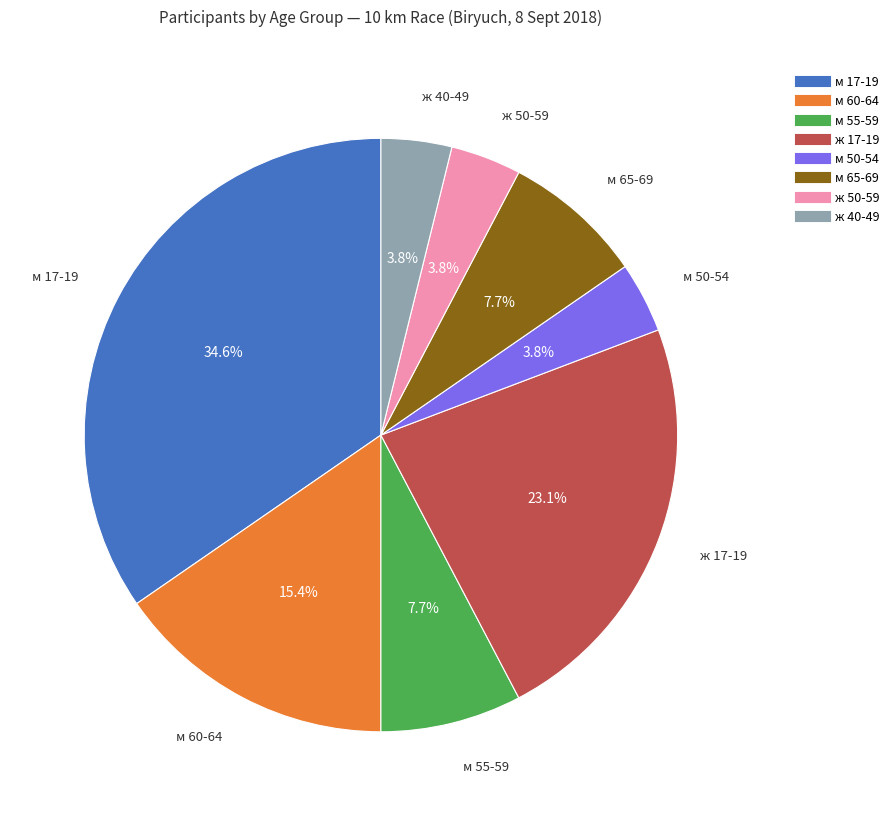

Does any single category account for the majority?

No